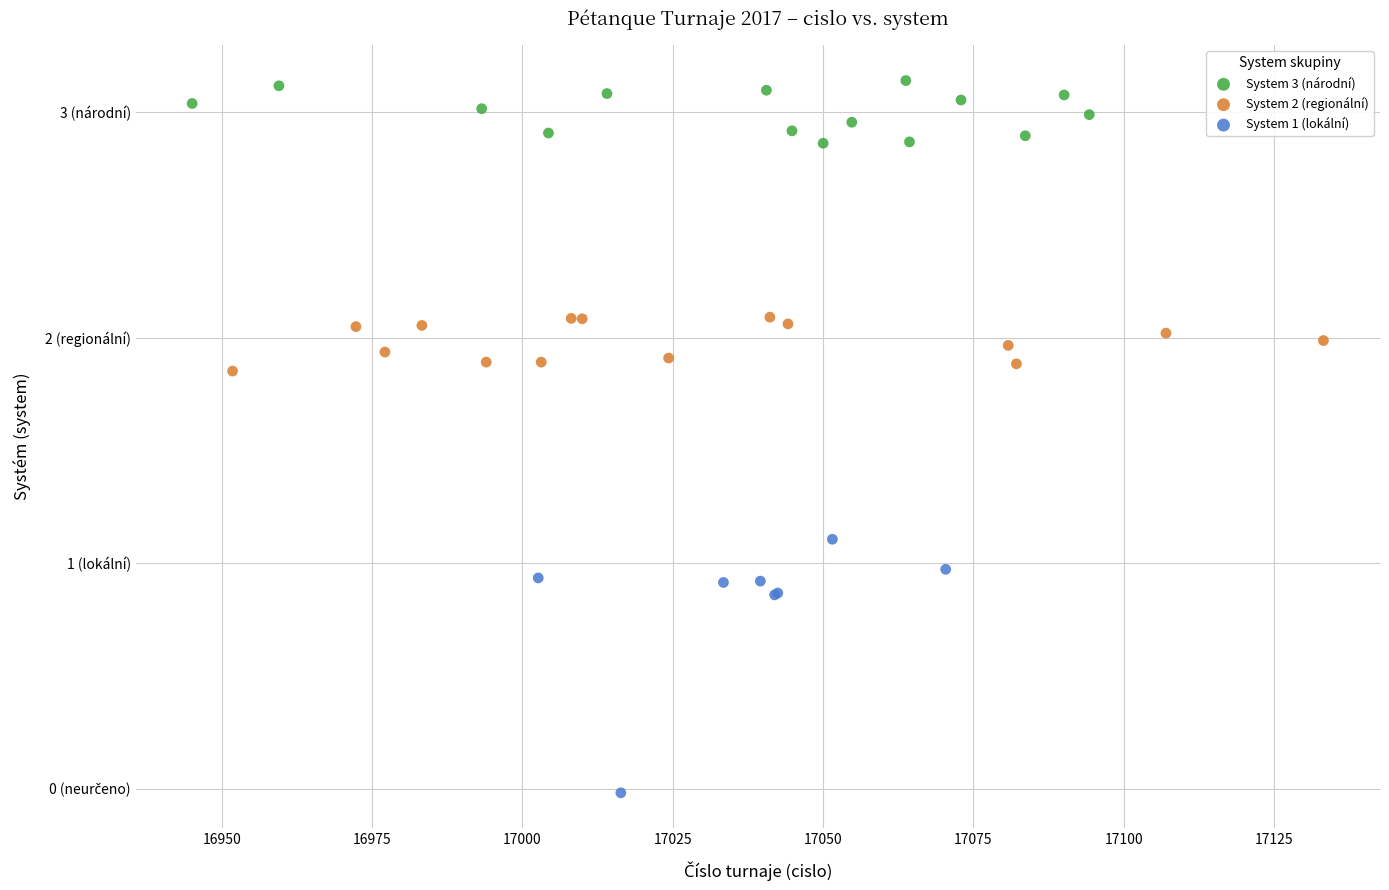

Which series has the widest spread of Y values?

System 1 (lokální)